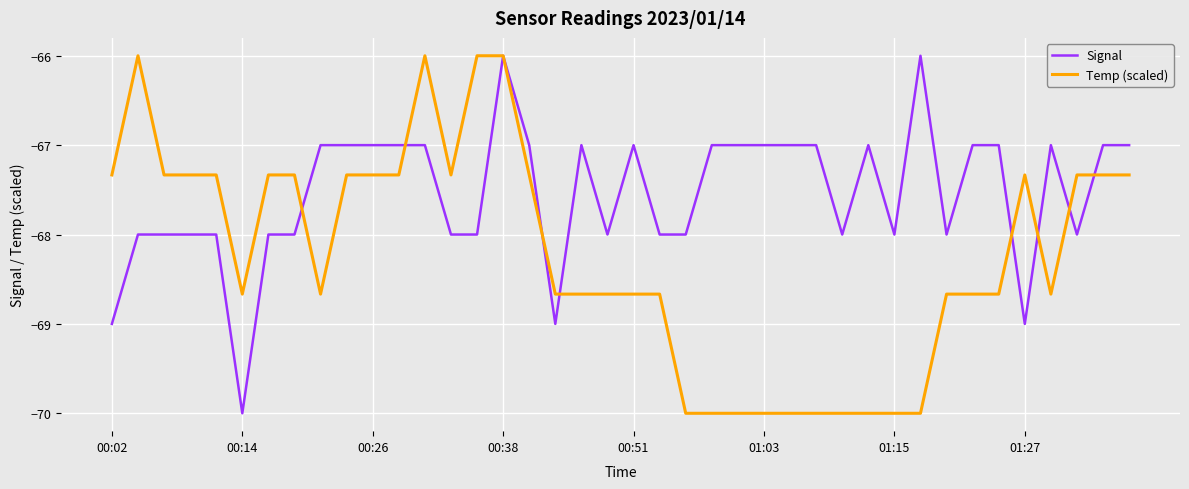

What is the difference between the maximum and minimum values in the Signal series?

4.0